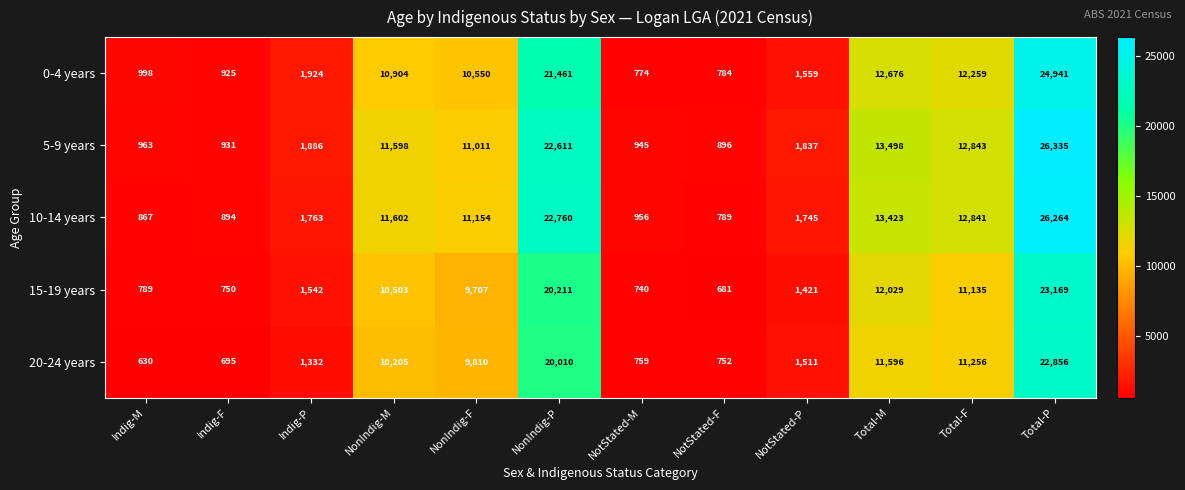

At which category is the sum across all series the highest?

Total-P